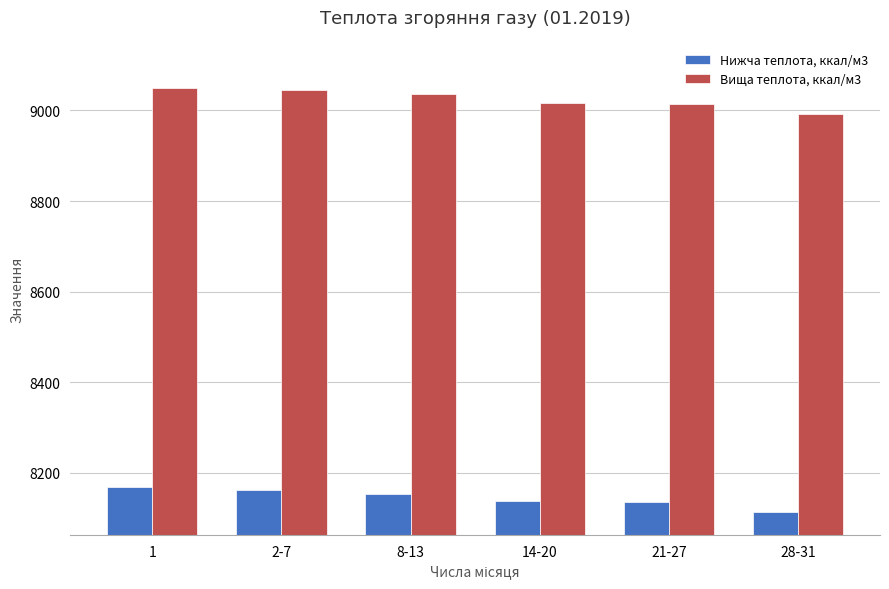

Where does the Вища теплота, ккал/м3 series first go above 9035?

1